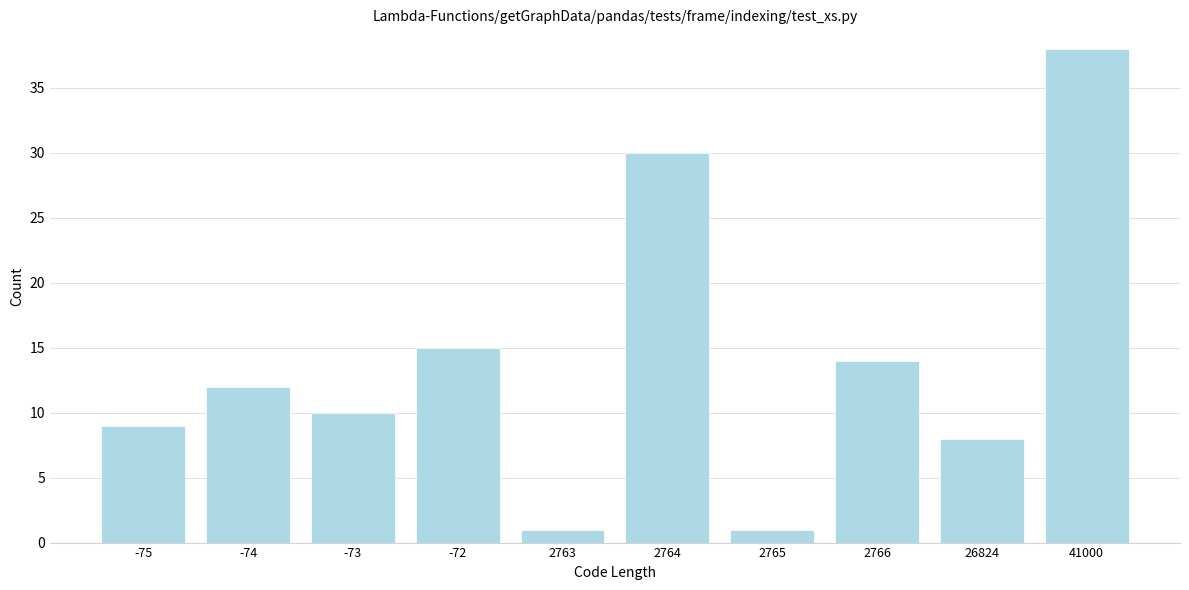

Reading left to right, transcribe all the data shown in this chart.

9	12	10	15	1	30	1	14	8	38